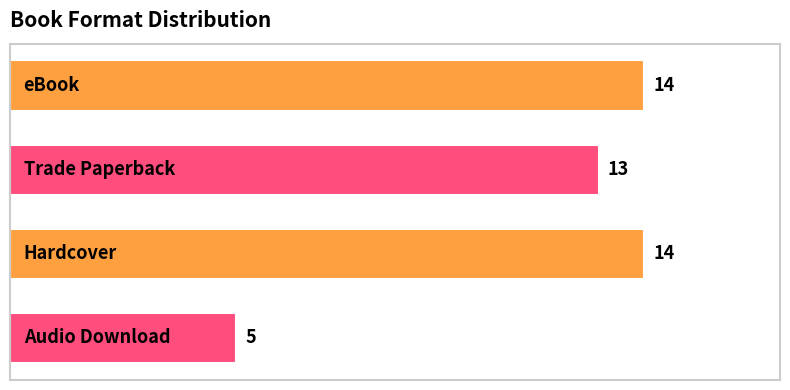

What is the difference between the maximum and minimum values?

9